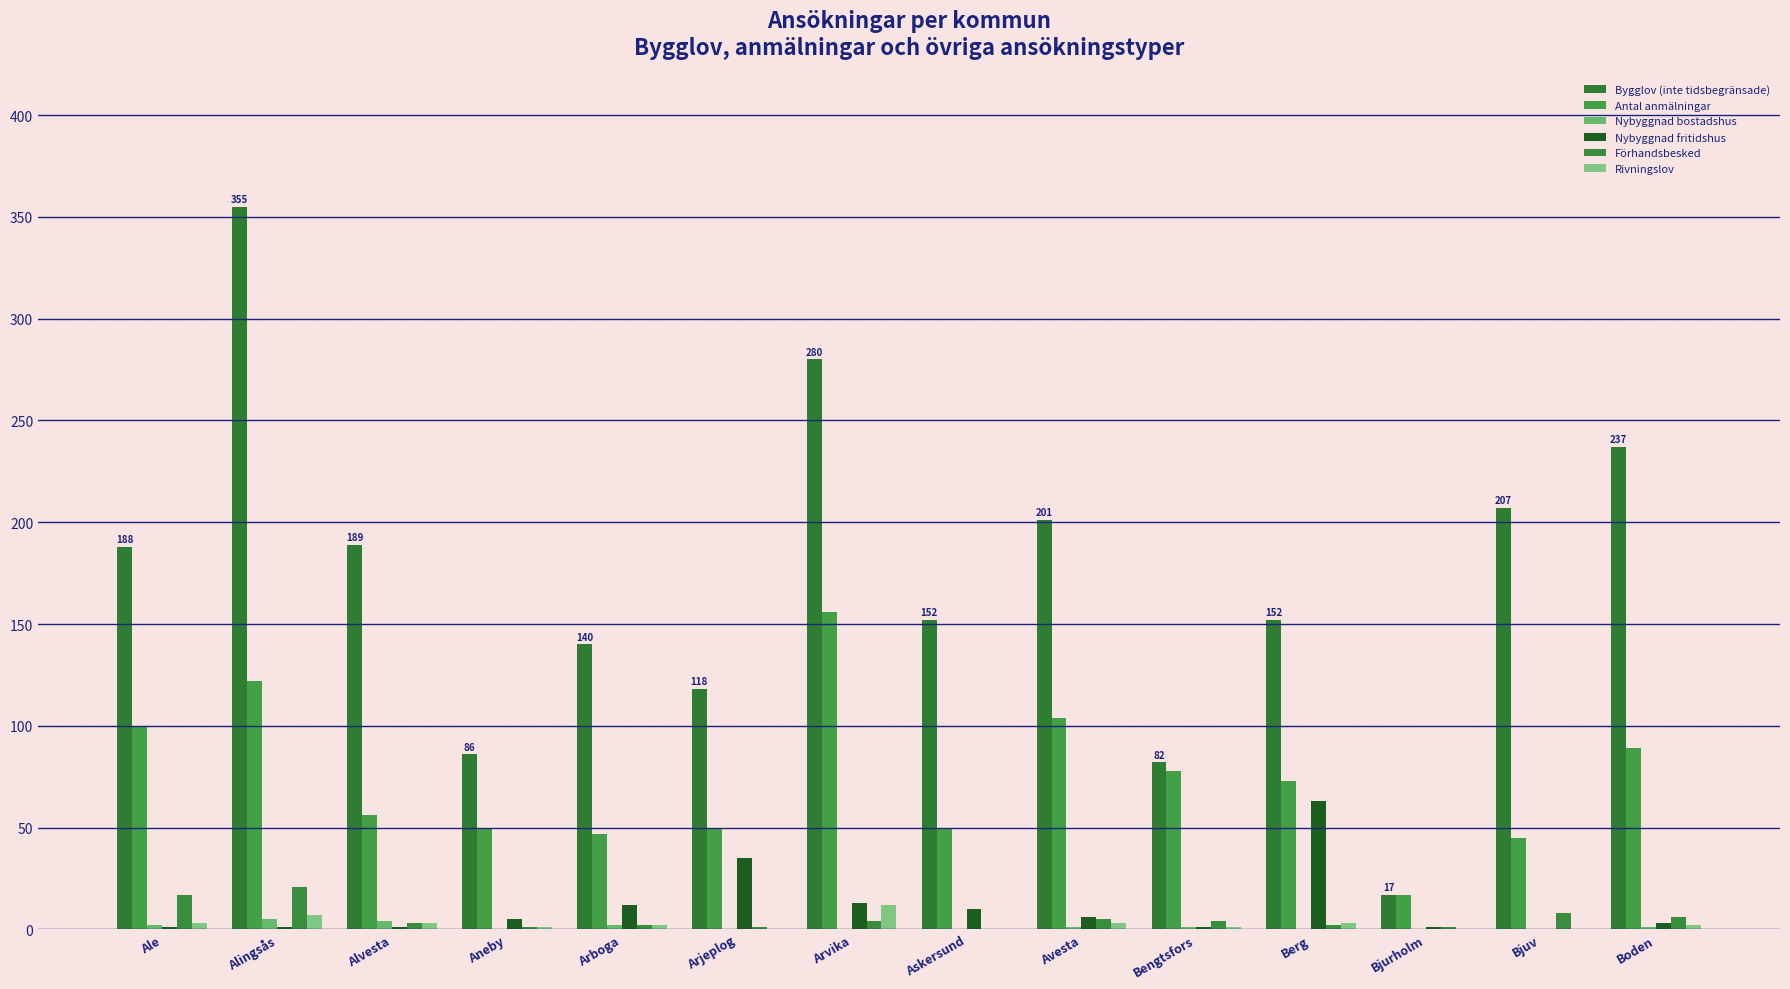

List the series in order of their peak value, highest first.

Bygglov (inte tidsbegränsade), Antal anmälningar, Nybyggnad fritidshus, Förhandsbesked, Rivningslov, Nybyggnad bostadshus